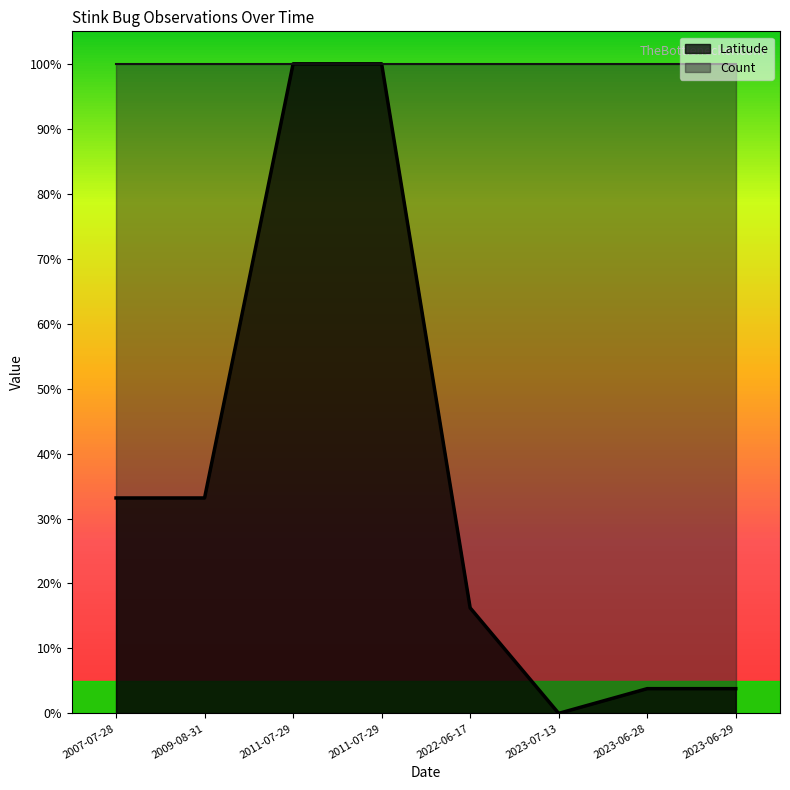

At which label is the value closest to 0?

2023-07-13